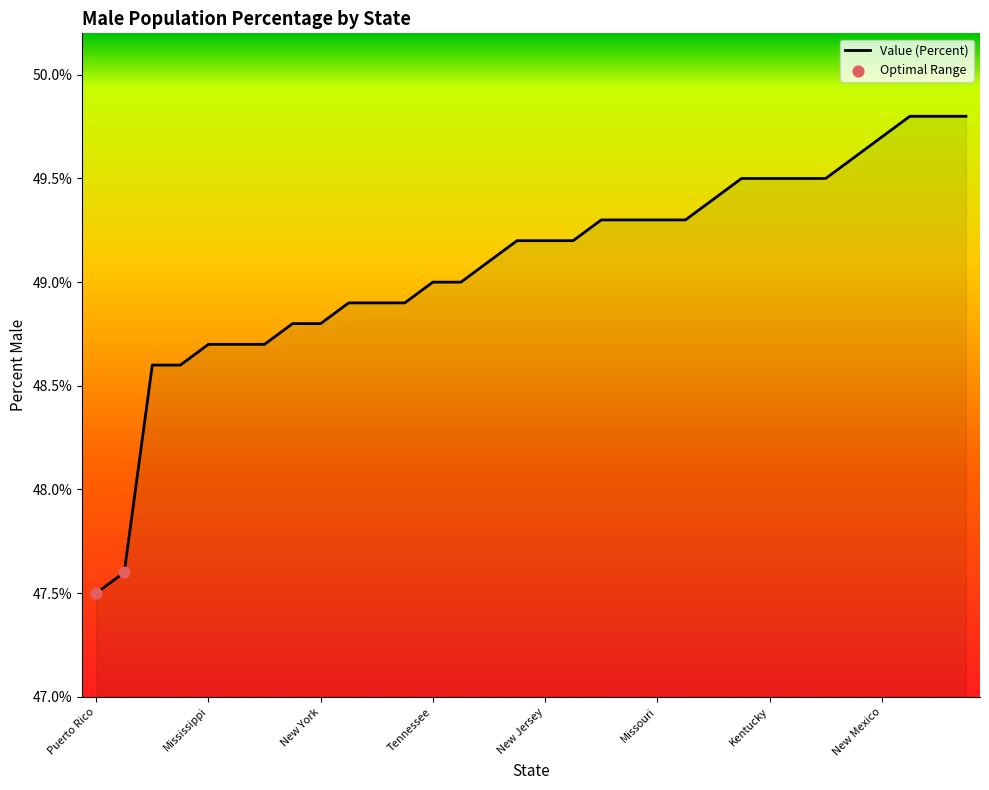

What is the maximum value shown in the chart?

49.8